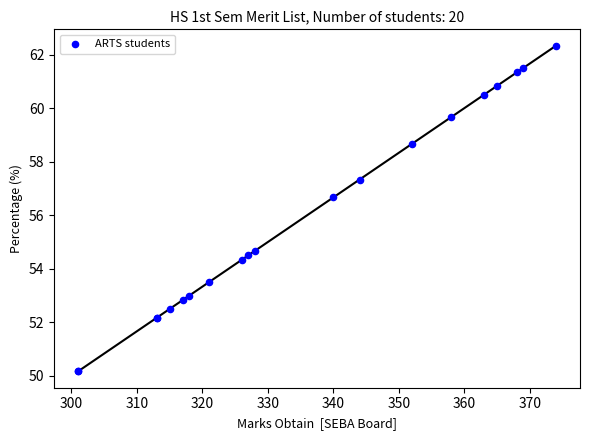

What Y value in the scatter plot is closest to 56?

56.7